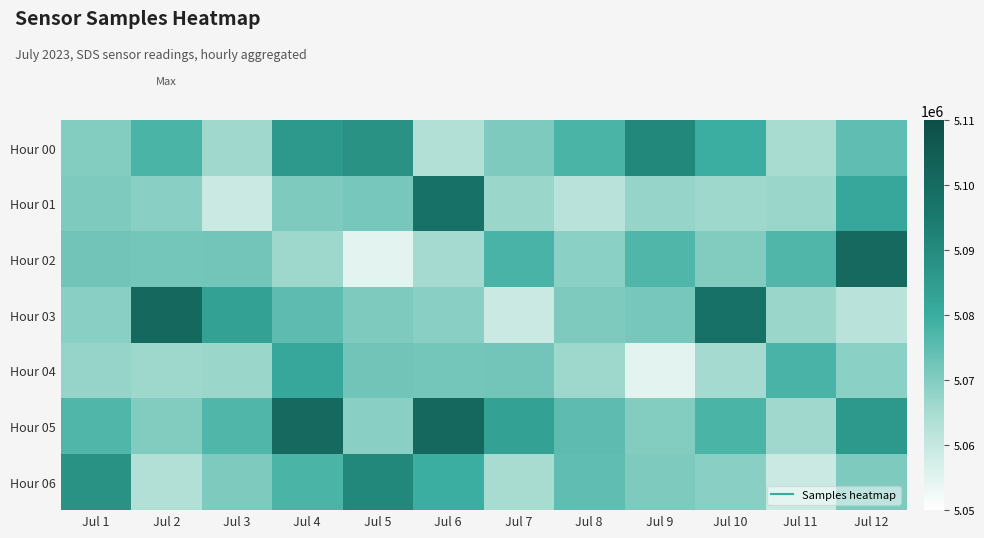

Reading left to right, transcribe all the data shown in this chart.

Hour 00: Jul 1=5069931	Jul 2=5077723	Jul 3=5066102	Jul 4=5085832	Jul 5=5087792	Jul 6=5063176	Jul 7=5070596	Jul 8=5077797	Jul 9=5090640	Jul 10=5079693	Jul 11=5064842	Jul 12=5074725
Hour 01: Jul 1=5070417	Jul 2=5069142	Jul 3=5059184	Jul 4=5070570	Jul 5=5071554	Jul 6=5098009	Jul 7=5066845	Jul 8=5062008	Jul 9=5067368	Jul 10=5066373	Jul 11=5066736	Jul 12=5081614
Hour 02: Jul 1=5072393	Jul 2=5071980	Jul 3=5072242	Jul 4=5066351	Jul 5=5054746	Jul 6=5065507	Jul 7=5078048	Jul 8=5068866	Jul 9=5076982	Jul 10=5070193	Jul 11=5077162	Jul 12=5100419
Hour 03: Jul 1=5069052	Jul 2=5101027	Jul 3=5083050	Jul 4=5075136	Jul 5=5070417	Jul 6=5069142	Jul 7=5059184	Jul 8=5070570	Jul 9=5071554	Jul 10=5098009	Jul 11=5066845	Jul 12=5062008
Hour 04: Jul 1=5067368	Jul 2=5066373	Jul 3=5066736	Jul 4=5081614	Jul 5=5072393	Jul 6=5071980	Jul 7=5072242	Jul 8=5066351	Jul 9=5054746	Jul 10=5065507	Jul 11=5078048	Jul 12=5068866
Hour 05: Jul 1=5076982	Jul 2=5070193	Jul 3=5077162	Jul 4=5100419	Jul 5=5069052	Jul 6=5101027	Jul 7=5083050	Jul 8=5075136	Jul 9=5069931	Jul 10=5077723	Jul 11=5066102	Jul 12=5085832
Hour 06: Jul 1=5087792	Jul 2=5063176	Jul 3=5070596	Jul 4=5077797	Jul 5=5090640	Jul 6=5079693	Jul 7=5064842	Jul 8=5074725	Jul 9=5070417	Jul 10=5069142	Jul 11=5059184	Jul 12=5070570